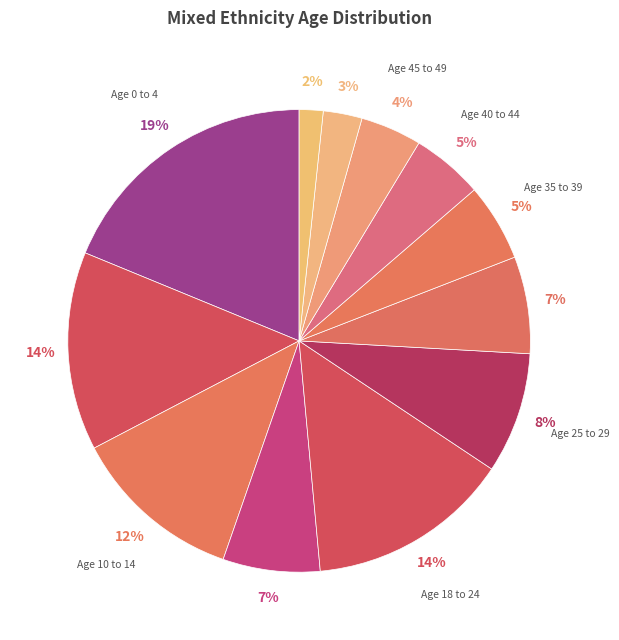

To the nearest percent, what is the difference between the largest and smallest slice percentages?

17%